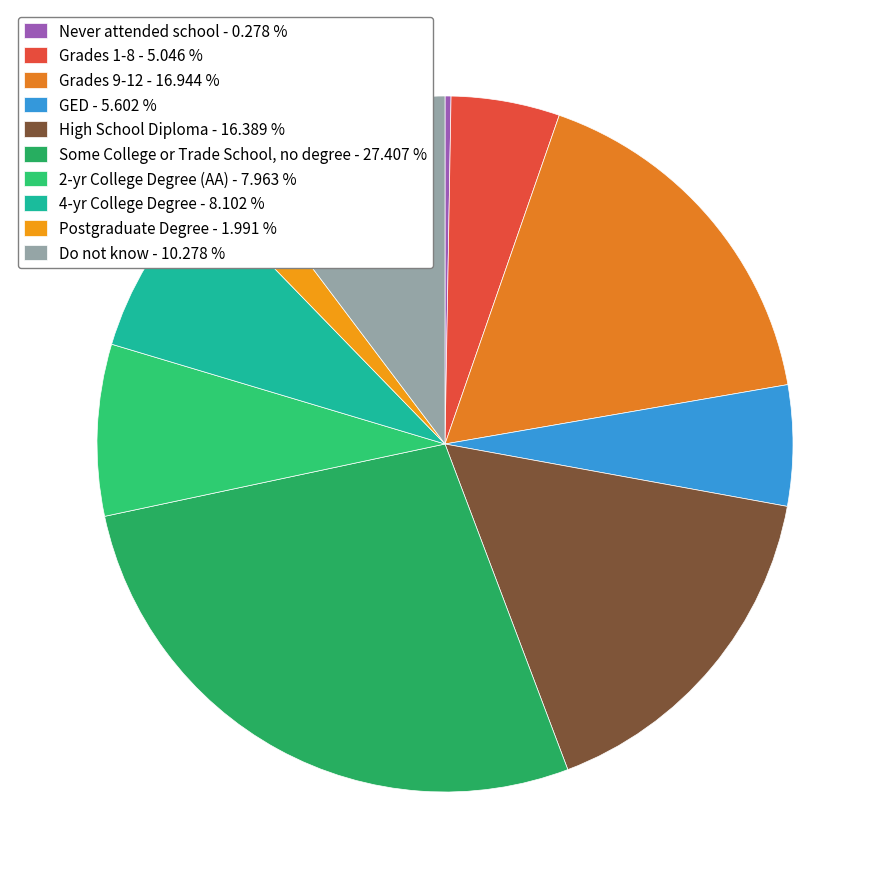

True or false: Some College or Trade School, no degree accounts for 18% of the total.

False